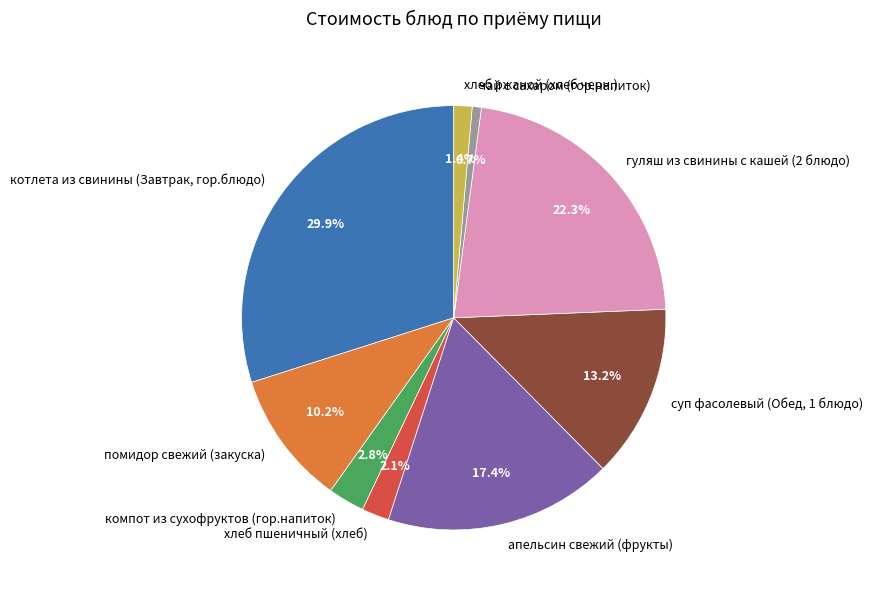

To the nearest percent, what is the combined percentage of апельсин свежий (фрукты) and котлета из свинины (Завтрак, гор.блюдо)?

47%